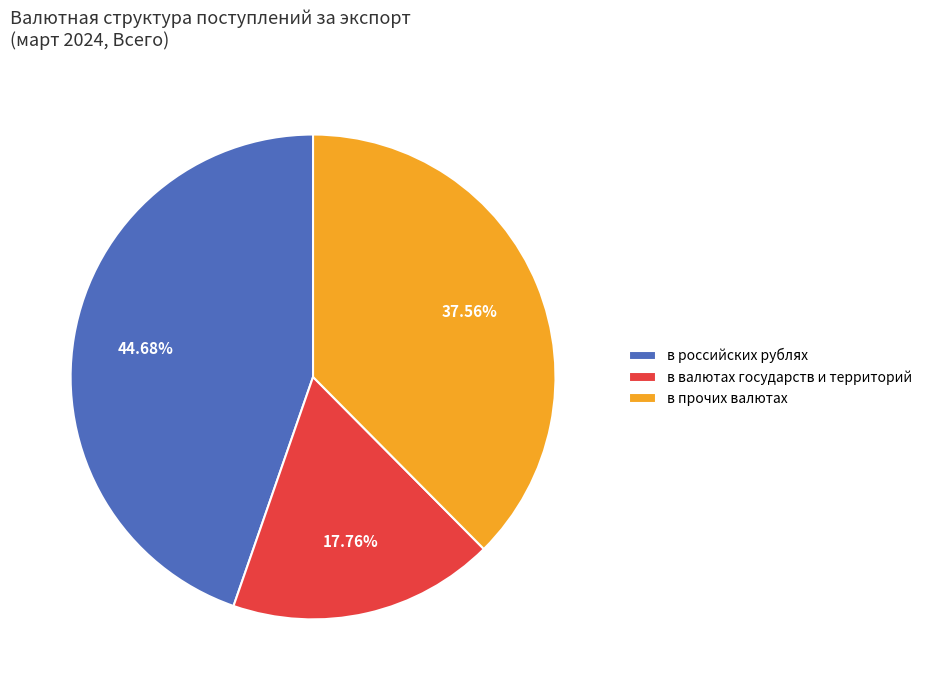

What is the smallest slice in the pie chart?

в валютах государств и территорий